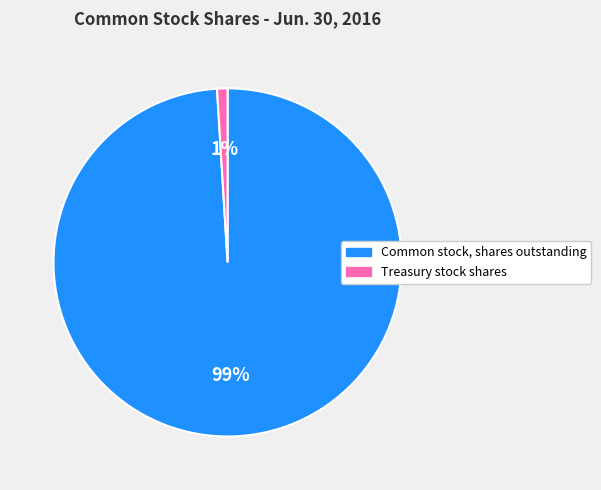

What percentage is the Common stock, shares outstanding slice, to the nearest percent?

99%